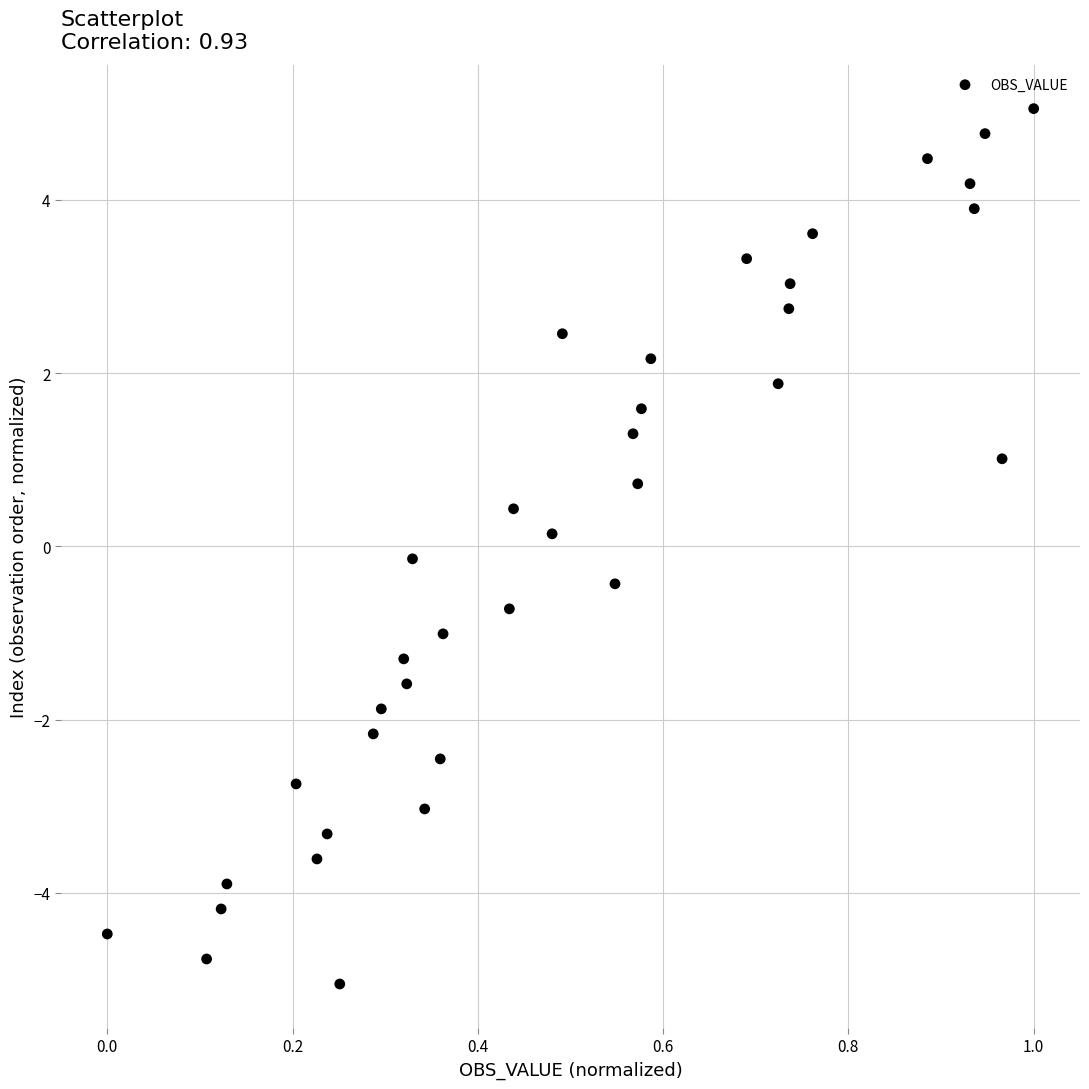

What is the range of Y values (max minus min)?

10.1